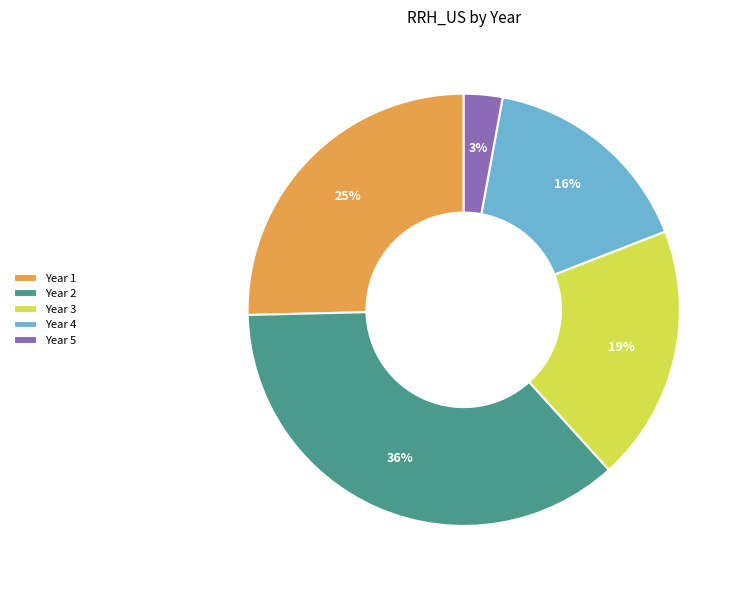

What is the ratio of the value at Year 4 to the value at Year 1?

0.6